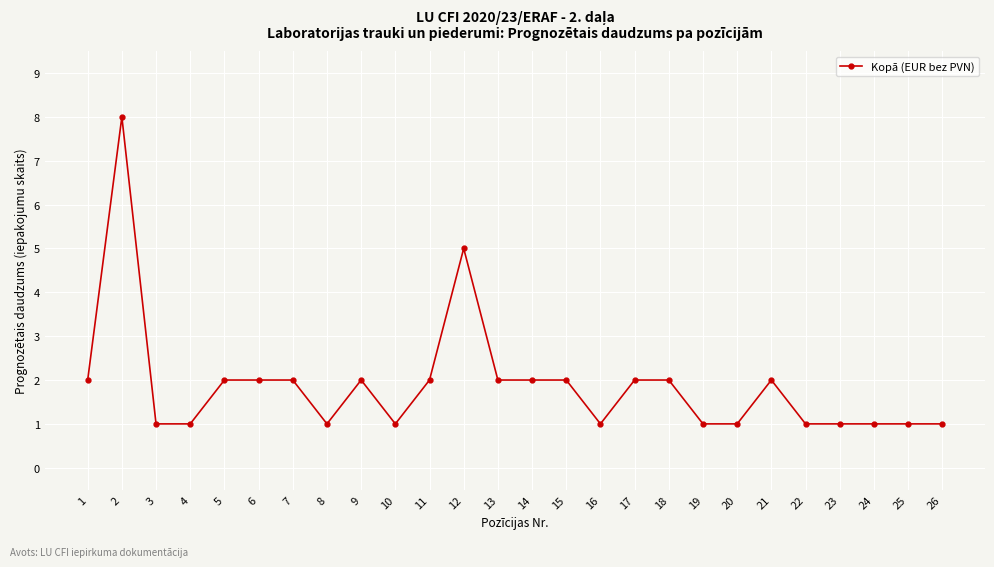

What is the change in value from 14 to 25?

-1